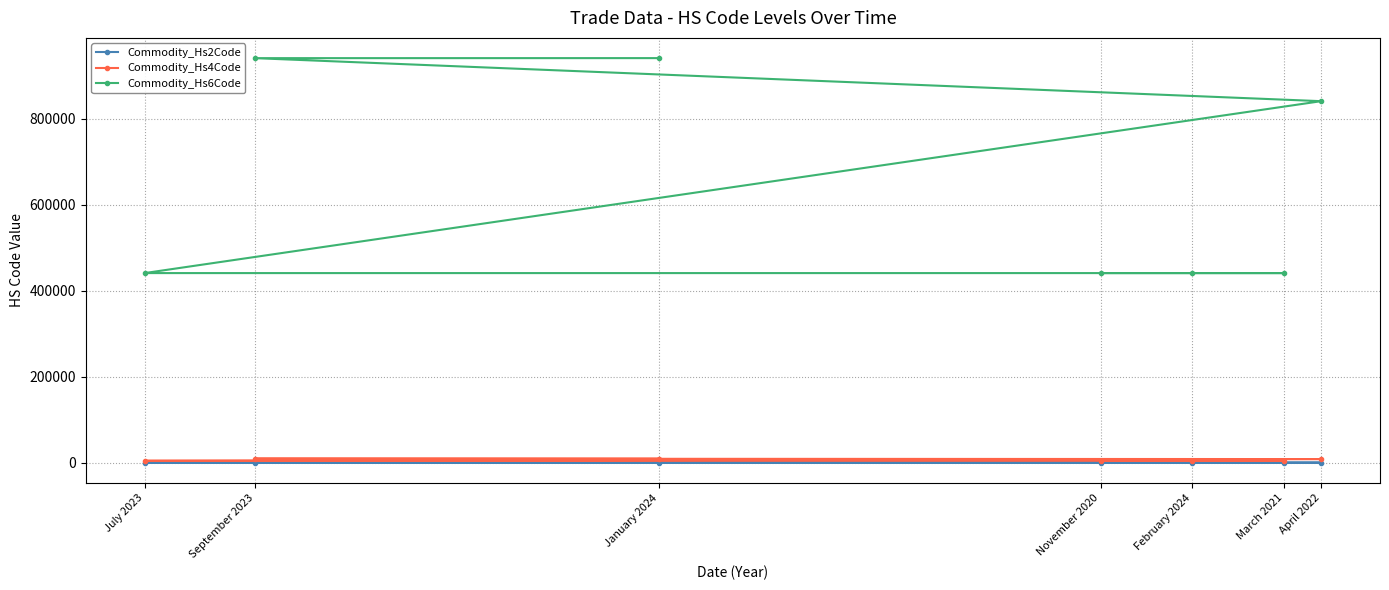

What is the label of the 7th point from the left?

April 2022